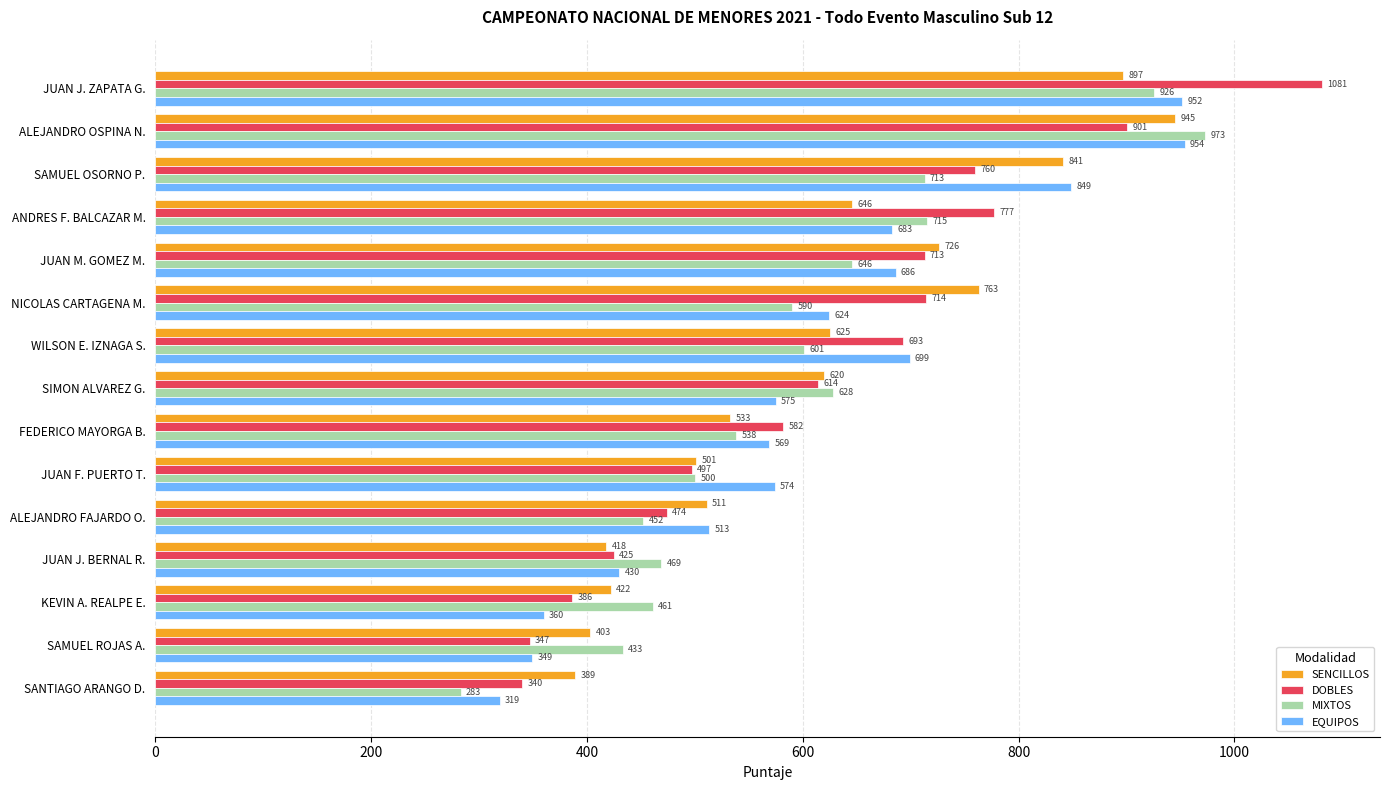

At which category is the sum across all series the highest?

JUAN J. ZAPATA G.